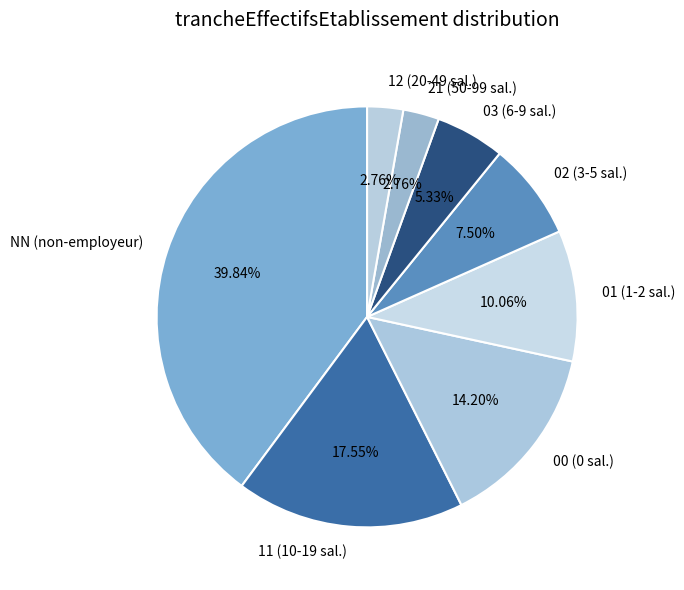

Does 00 account for over 50% of the chart?

No